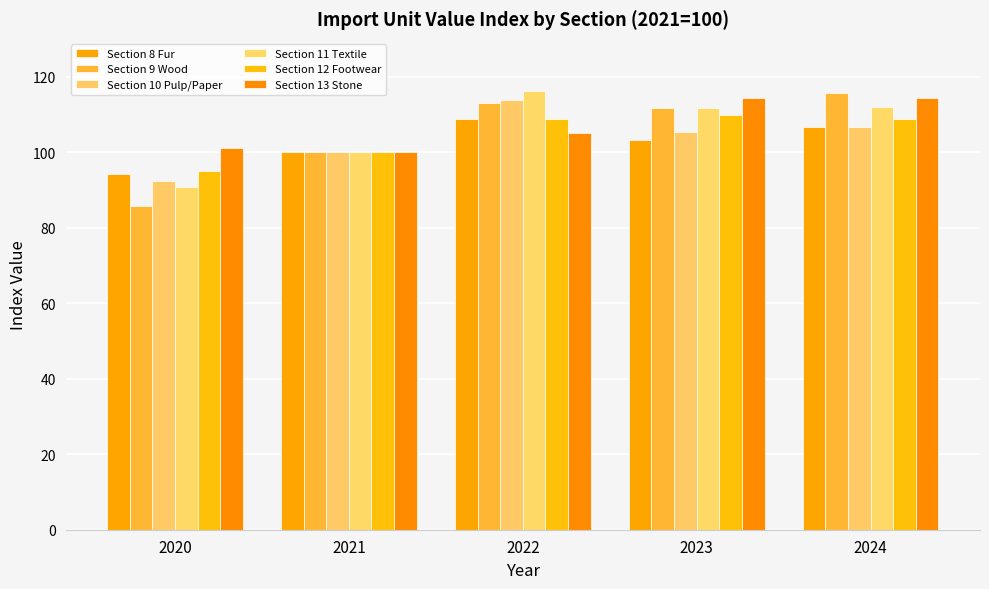

What is the difference between the second highest and second lowest values in the Section 13 Stone series?

13.1